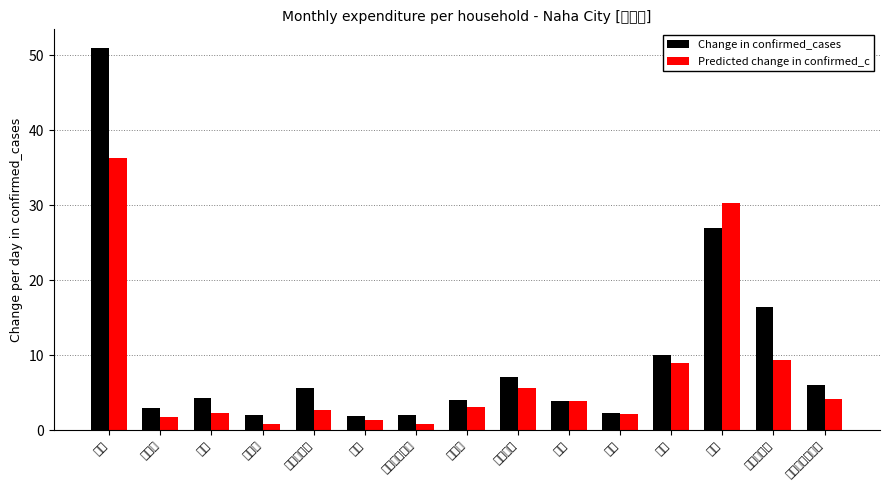

What is the sum of all Predicted change in confirmed_c values?

113.9